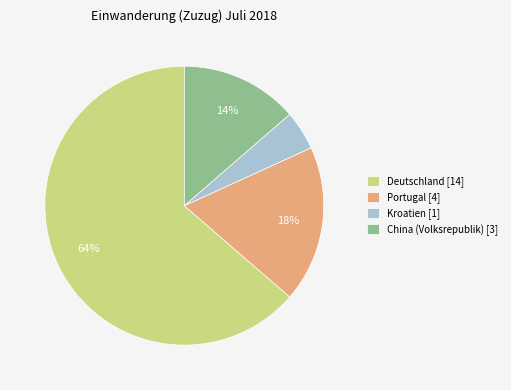

Which category has the smallest portion of the pie?

Kroatien [1]